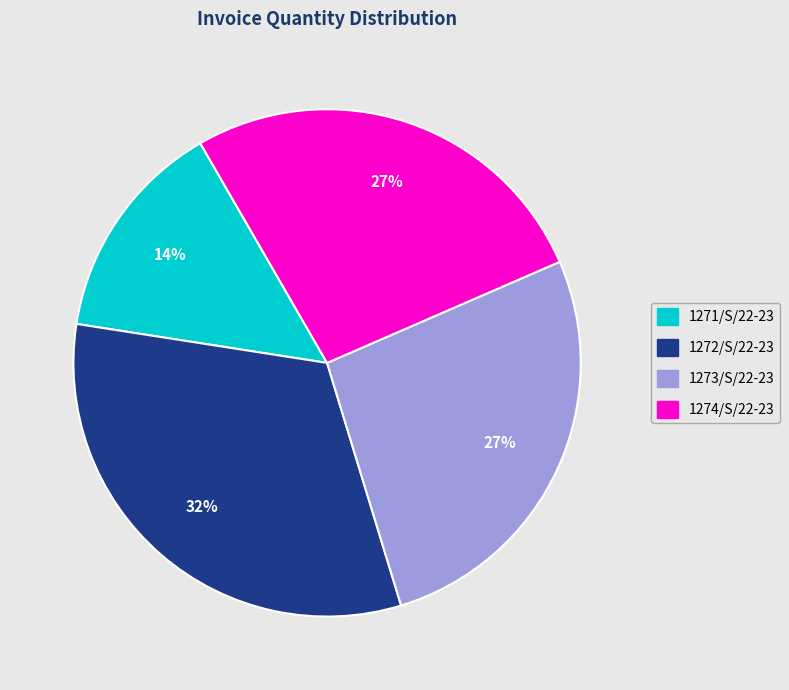

Is there a majority slice in this chart?

No